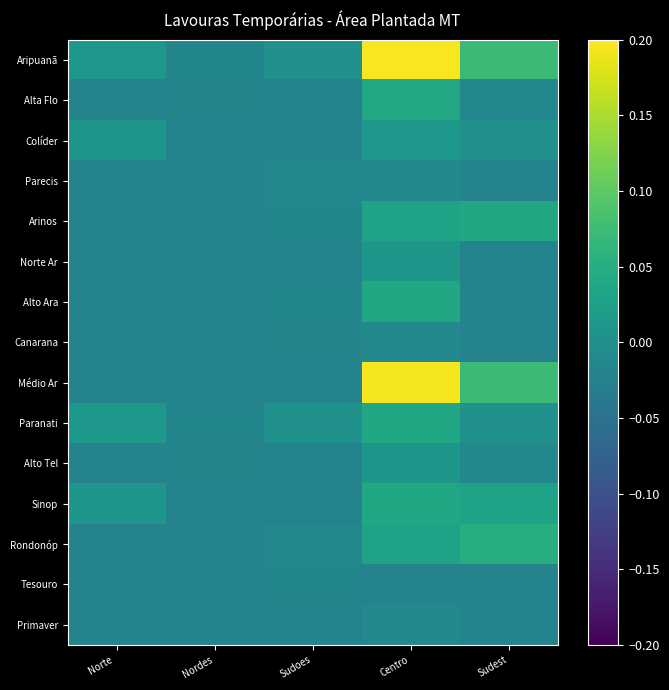

Reading left to right, list all the values displayed in this chart.

Aripuanã: Norte =0.0	Nordes=-0.0	Sudoes=0.0	Centro=0.2	Sudest=0.1
Alta Flo: Norte =-0.0	Nordes=-0.0	Sudoes=-0.0	Centro=0.0	Sudest=-0.0
Colíder: Norte =0.0	Nordes=-0.0	Sudoes=-0.0	Centro=0.0	Sudest=0.0
Parecis: Norte =-0.0	Nordes=-0.0	Sudoes=-0.0	Centro=-0.0	Sudest=-0.0
Arinos: Norte =-0.0	Nordes=-0.0	Sudoes=-0.0	Centro=0.0	Sudest=0.0
Norte Ar: Norte =-0.0	Nordes=-0.0	Sudoes=-0.0	Centro=0.0	Sudest=-0.0
Alto Ara: Norte =-0.0	Nordes=-0.0	Sudoes=-0.0	Centro=0.0	Sudest=-0.0
Canarana: Norte =-0.0	Nordes=-0.0	Sudoes=-0.0	Centro=-0.0	Sudest=-0.0
Médio Ar: Norte =-0.0	Nordes=-0.0	Sudoes=-0.0	Centro=0.2	Sudest=0.1
Paranati: Norte =0.0	Nordes=-0.0	Sudoes=0.0	Centro=0.0	Sudest=0.0
Alto Tel: Norte =-0.0	Nordes=-0.0	Sudoes=-0.0	Centro=0.0	Sudest=-0.0
Sinop: Norte =0.0	Nordes=-0.0	Sudoes=-0.0	Centro=0.0	Sudest=0.0
Rondonóp: Norte =-0.0	Nordes=-0.0	Sudoes=-0.0	Centro=0.0	Sudest=0.0
Tesouro: Norte =-0.0	Nordes=-0.0	Sudoes=-0.0	Centro=-0.0	Sudest=-0.0
Primaver: Norte =-0.0	Nordes=-0.0	Sudoes=-0.0	Centro=-0.0	Sudest=-0.0